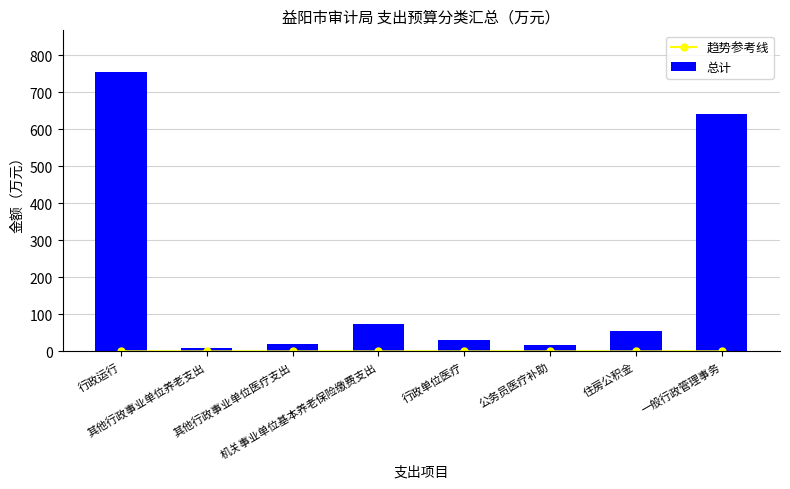

What is the greatest value displayed?

754.4